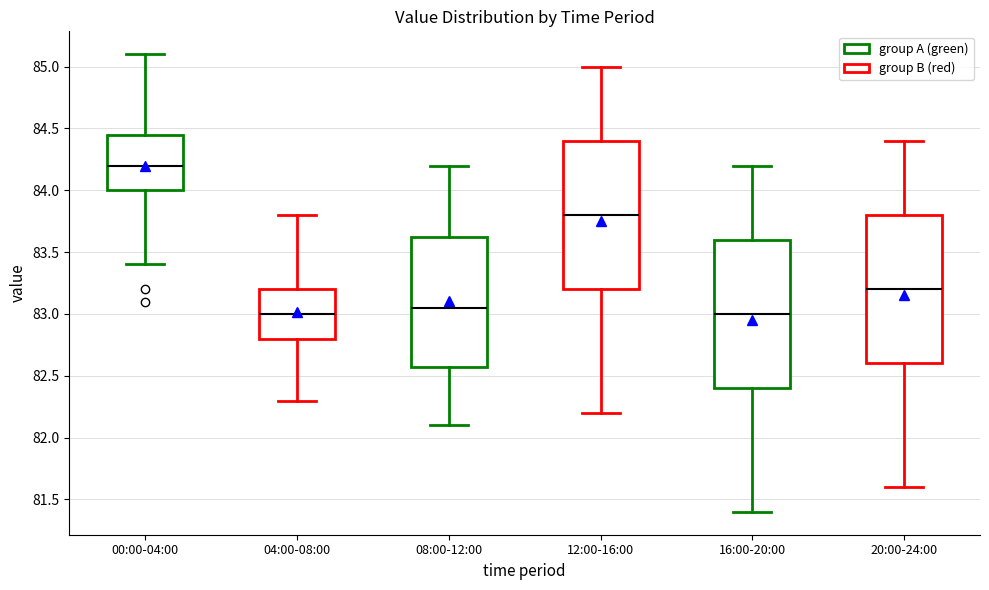

Reading left to right, read every box against the y-axis: the position of its median line, the range the box covers, and the ends of its whiskers. The values are not printed on the chart, so give them approximately, as read against the axis.

00:00-04:00: median 84.20, box 84.00 to 84.45, whiskers 83.40 to 85.10
04:00-08:00: median 83.00, box 82.80 to 83.20, whiskers 82.30 to 83.80
08:00-12:00: median 83.05, box 82.60 to 83.65, whiskers 82.10 to 84.20
12:00-16:00: median 83.80, box 83.20 to 84.40, whiskers 82.20 to 85.00
16:00-20:00: median 83.00, box 82.40 to 83.60, whiskers 81.40 to 84.20
20:00-24:00: median 83.20, box 82.60 to 83.80, whiskers 81.60 to 84.40